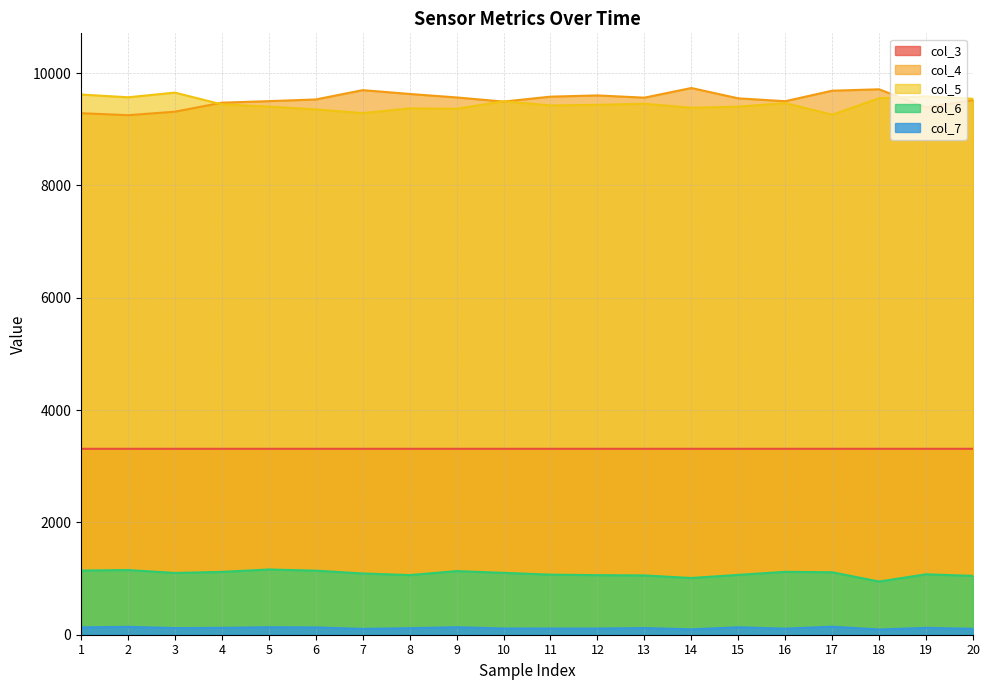

What is the difference between the second highest and second lowest values in the col_6 series?

142.0